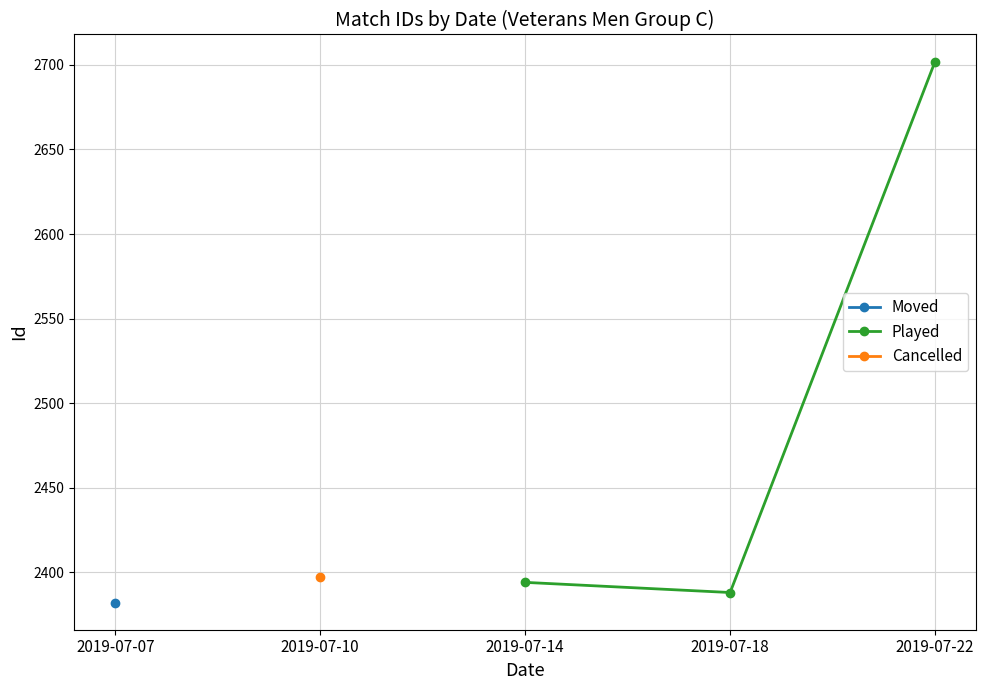

The Played series shows 2702 at 2019-07-22. True or false?

True